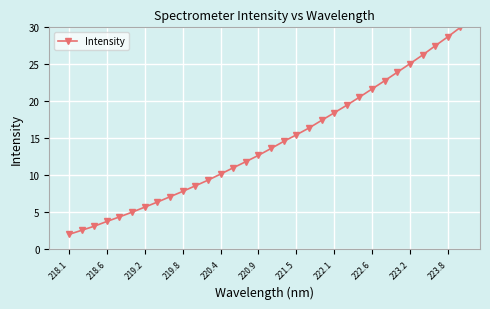

What is the value of the 23rd point from the left?

19.5